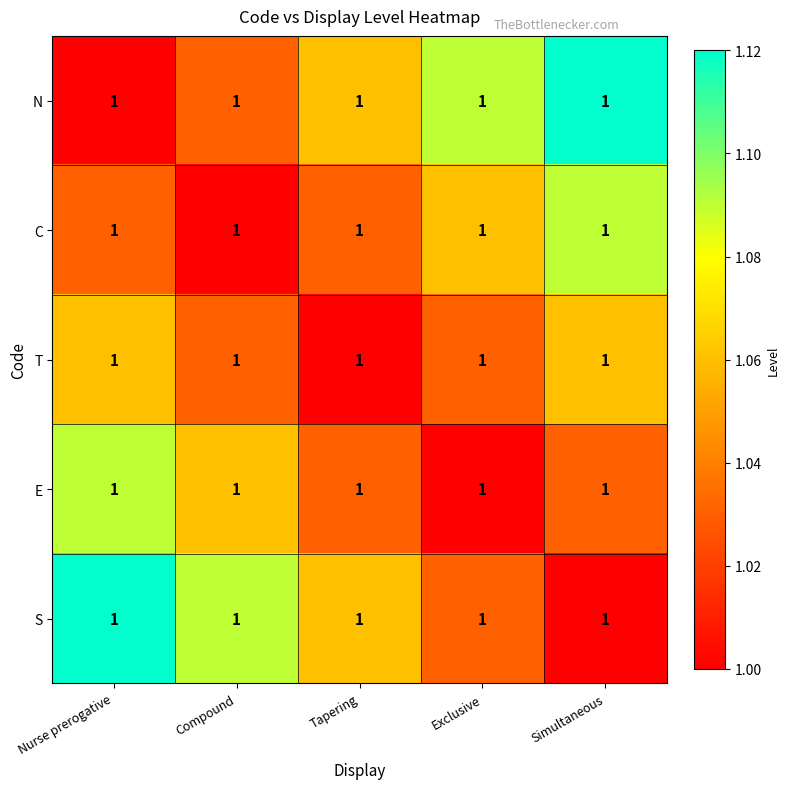

What is the total value across all series at Tapering?

5.2